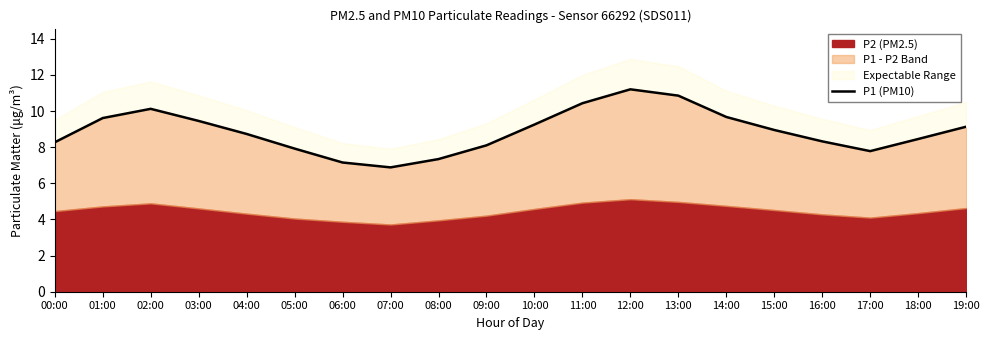

Reading left to right, extract all data points from this chart.

00:00=8.3	01:00=9.6	02:00=10.1	03:00=9.4	04:00=8.7	05:00=7.9	06:00=7.2	07:00=6.9	08:00=7.3	09:00=8.1	10:00=9.2	11:00=10.4	12:00=11.2	13:00=10.8	14:00=9.7	15:00=8.9	16:00=8.3	17:00=7.8	18:00=8.4	19:00=9.1